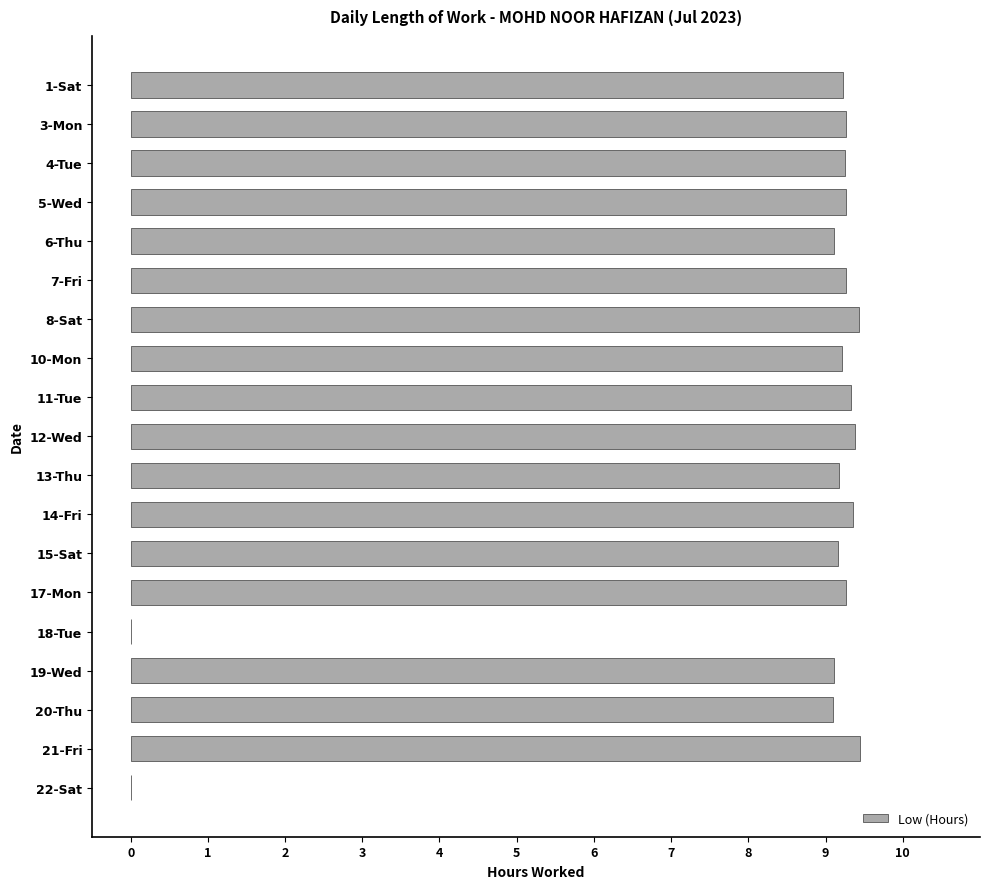

Are the bars grouped side by side (vs. stacked)?

No